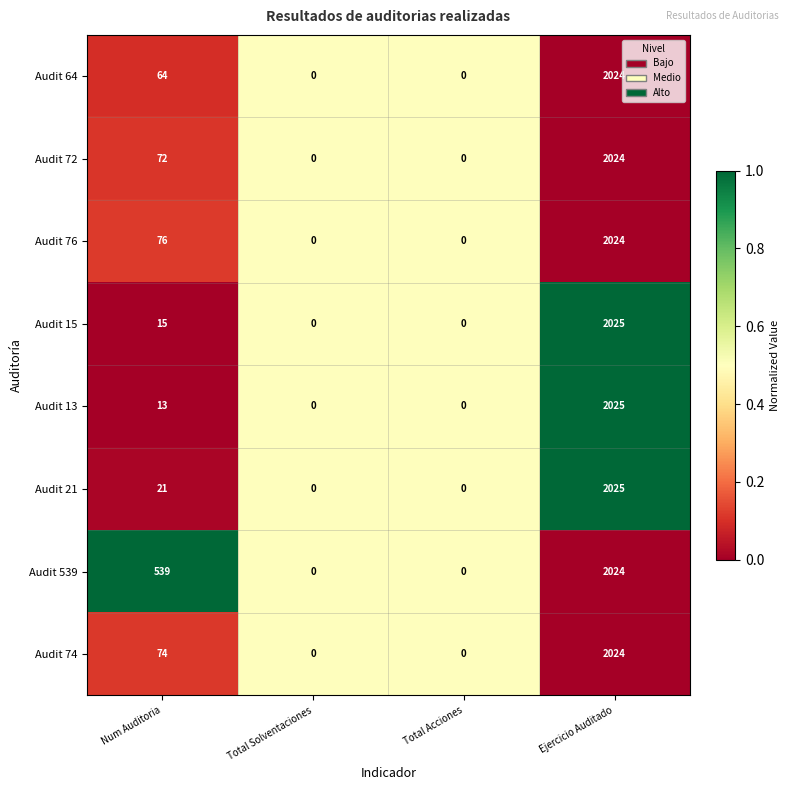

At which label is Audit 21 closest to 1012?

Num Auditoria